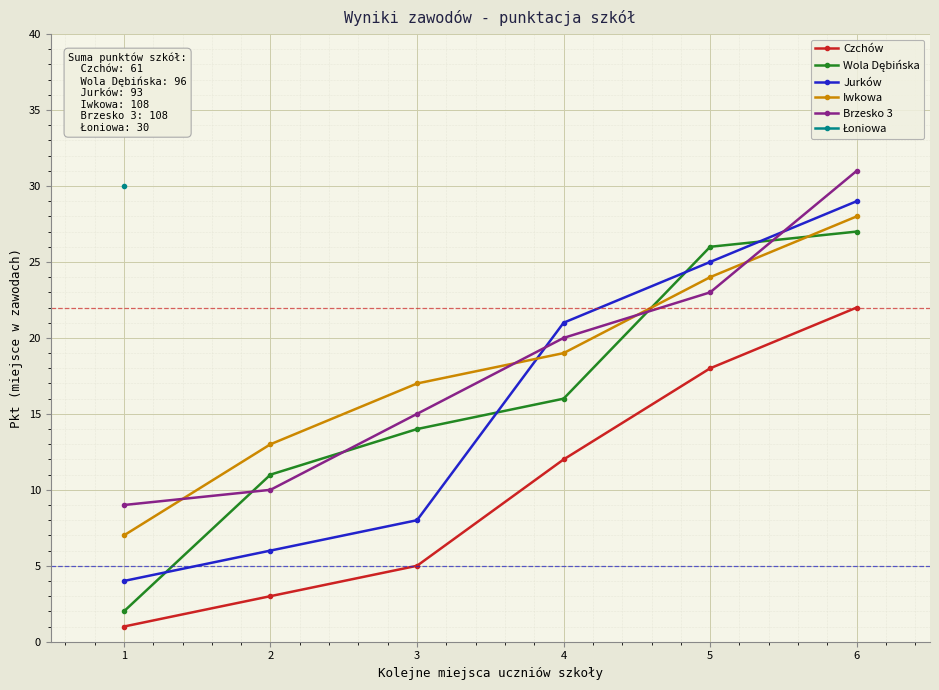

What is the difference between the maximum and minimum values in the Czchów series?

21